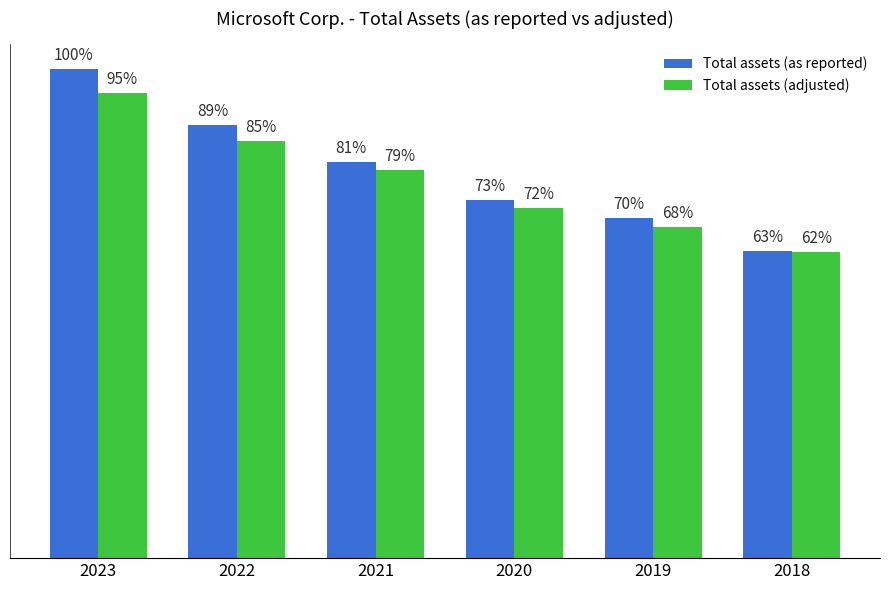

Which series has the largest total across all categories?

Total assets (as reported)